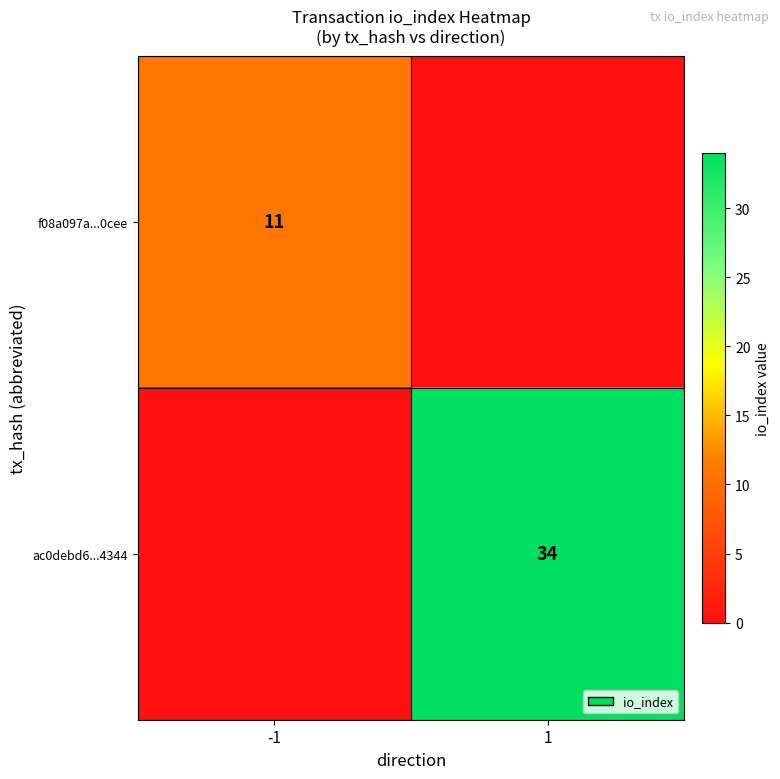

The value of f08a097a...0cee at -1 is 11. True or false?

True